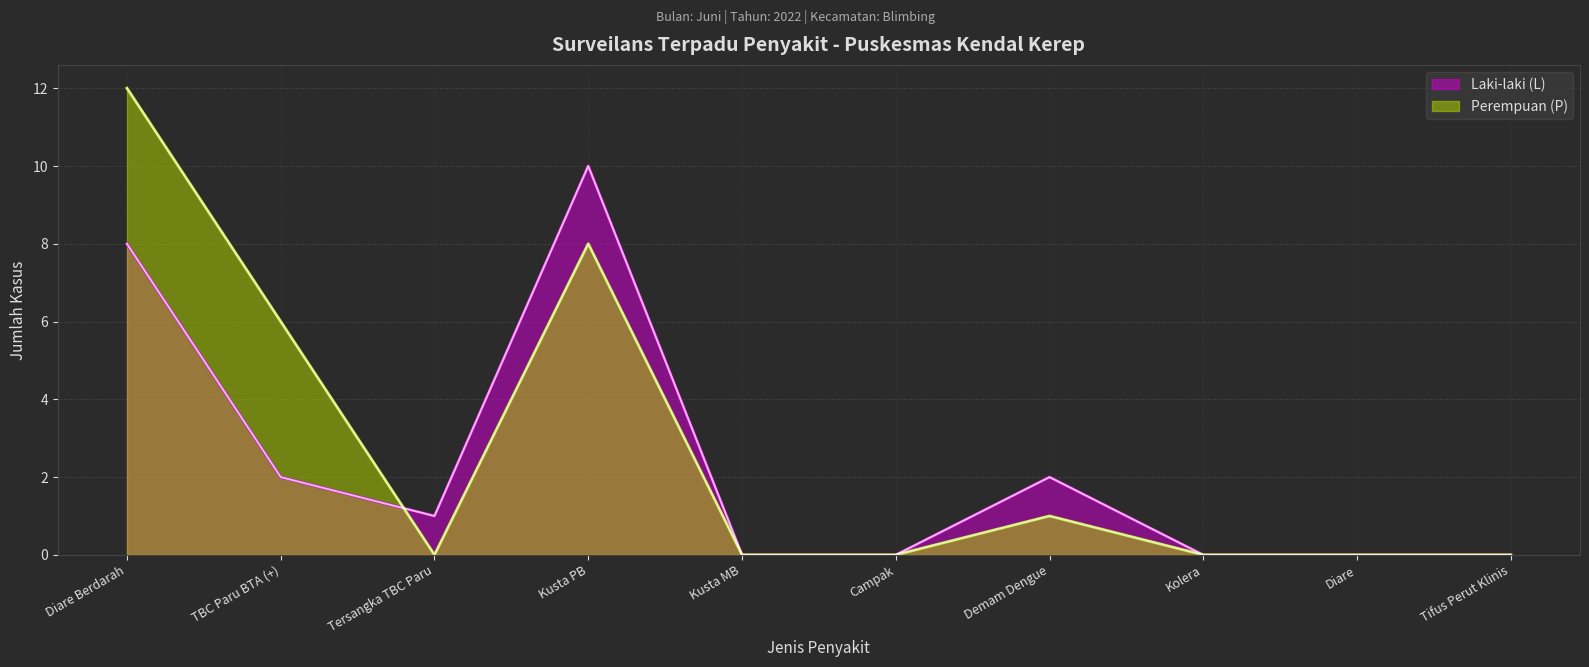

Between Kusta PB and Tifus Perut Klinis, which series saw the biggest shift?

Laki-laki (L)